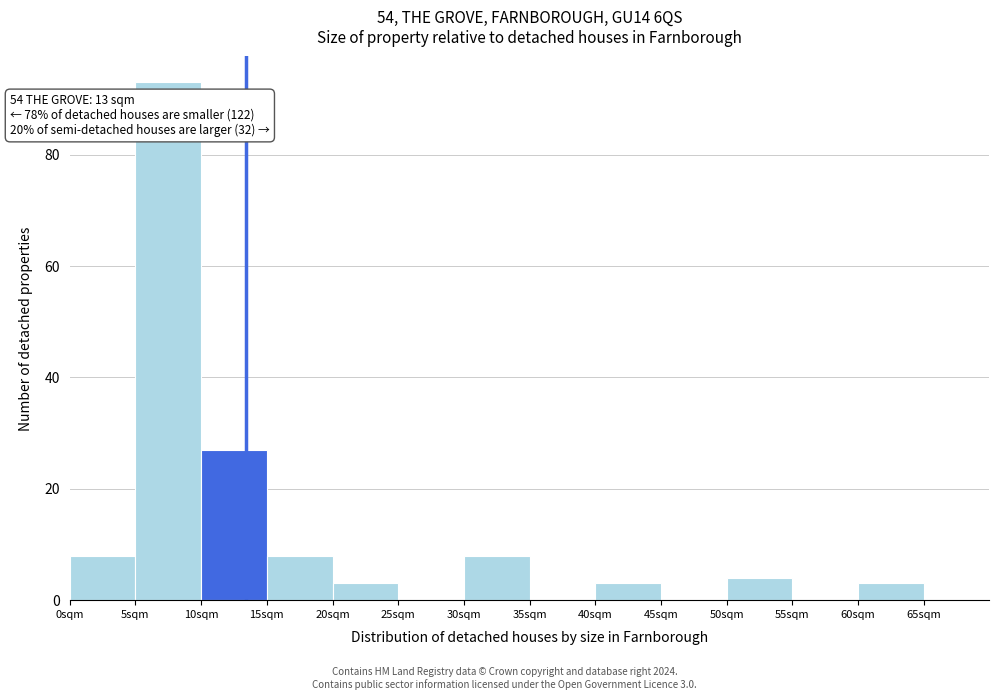

Which range on the x-axis has the tallest bar?

5 to 10